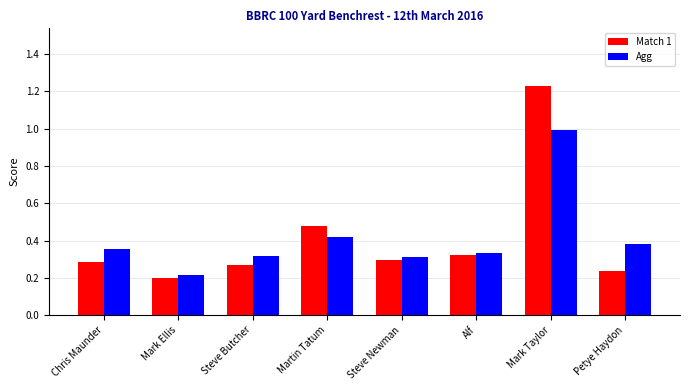

At which label does Match 1 reach its minimum?

Mark Ellis